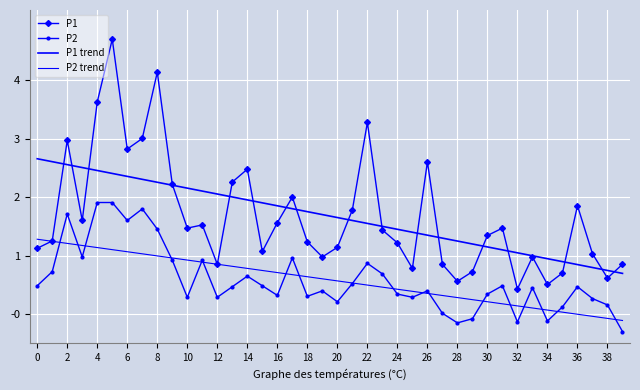

What are all the series names shown in the legend?

P1, P2, P1 trend, P2 trend